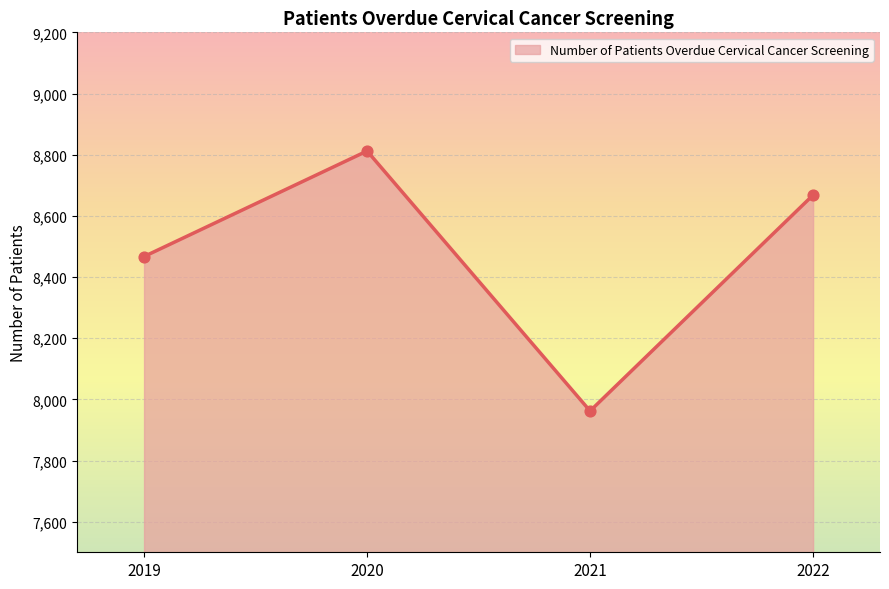

What is the ratio of the value at 2022 to the value at 2019?

1.0